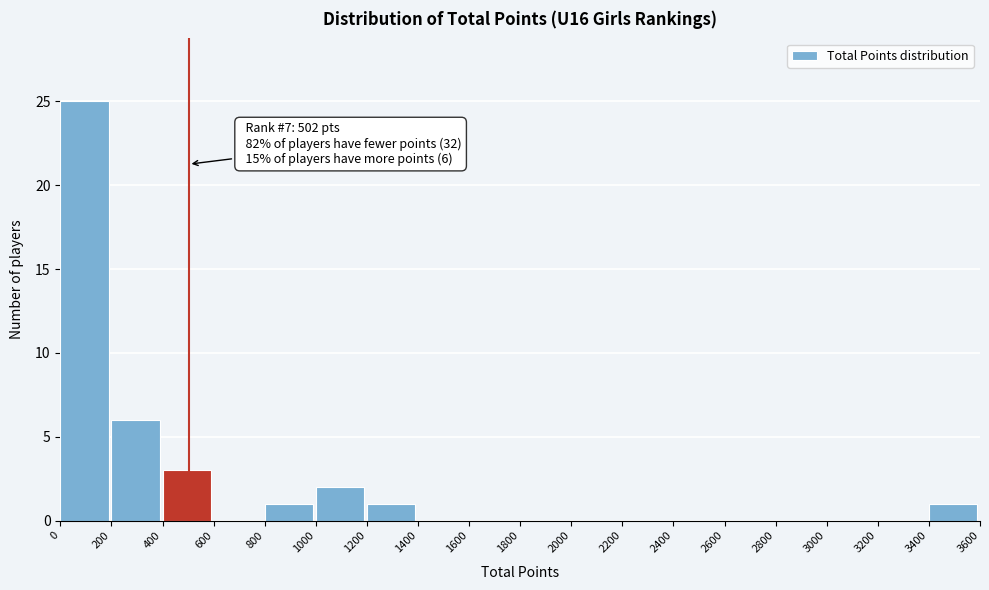

Which range on the x-axis has the tallest bar?

0 to 200